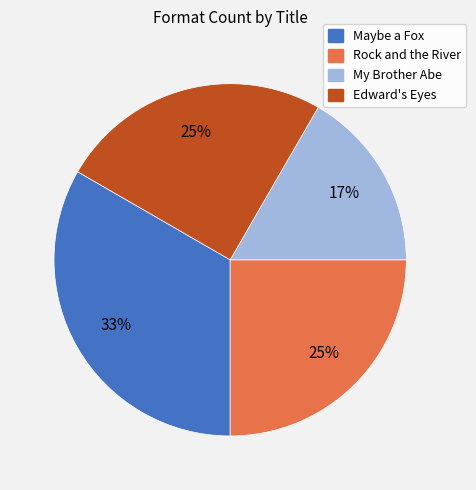

How many segments does this pie chart have?

4